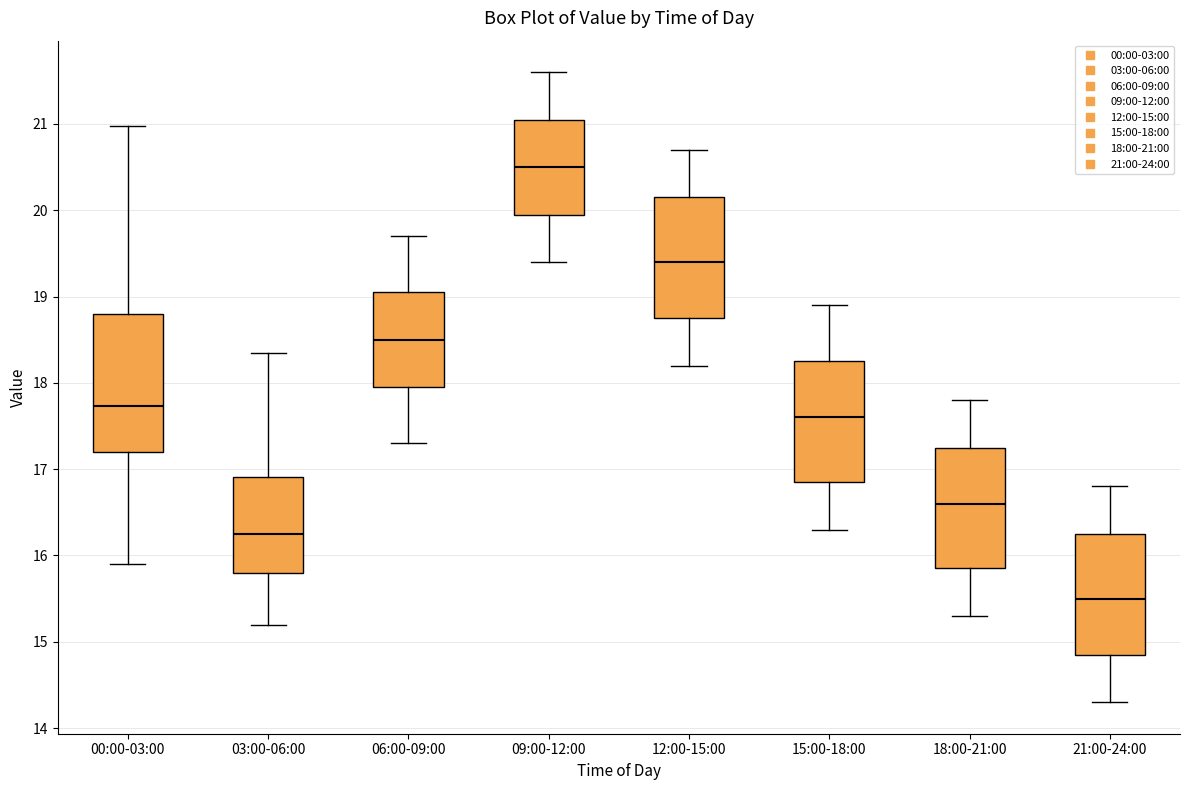

Comparing the boxes themselves (not the whiskers), which one is the tallest?

00:00-03:00